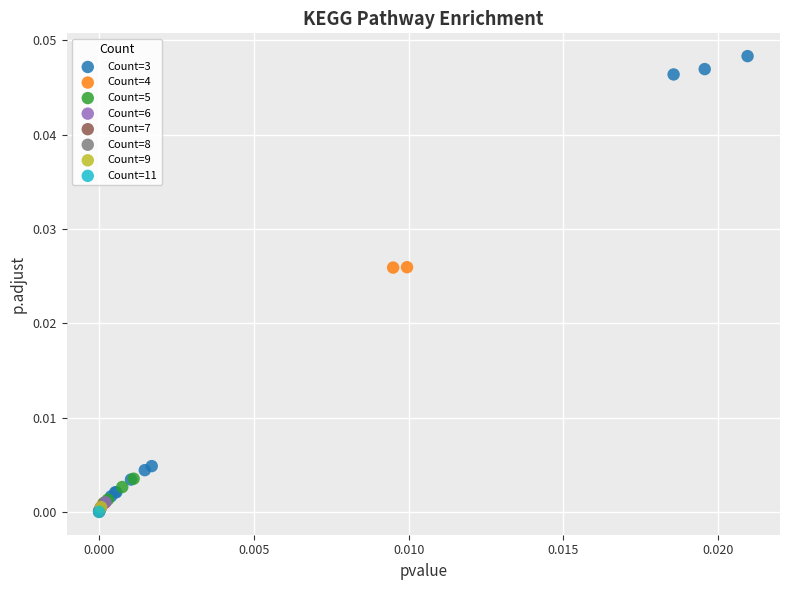

What are all the series names shown in the legend?

Count=3, Count=4, Count=5, Count=6, Count=7, Count=8, Count=9, Count=11